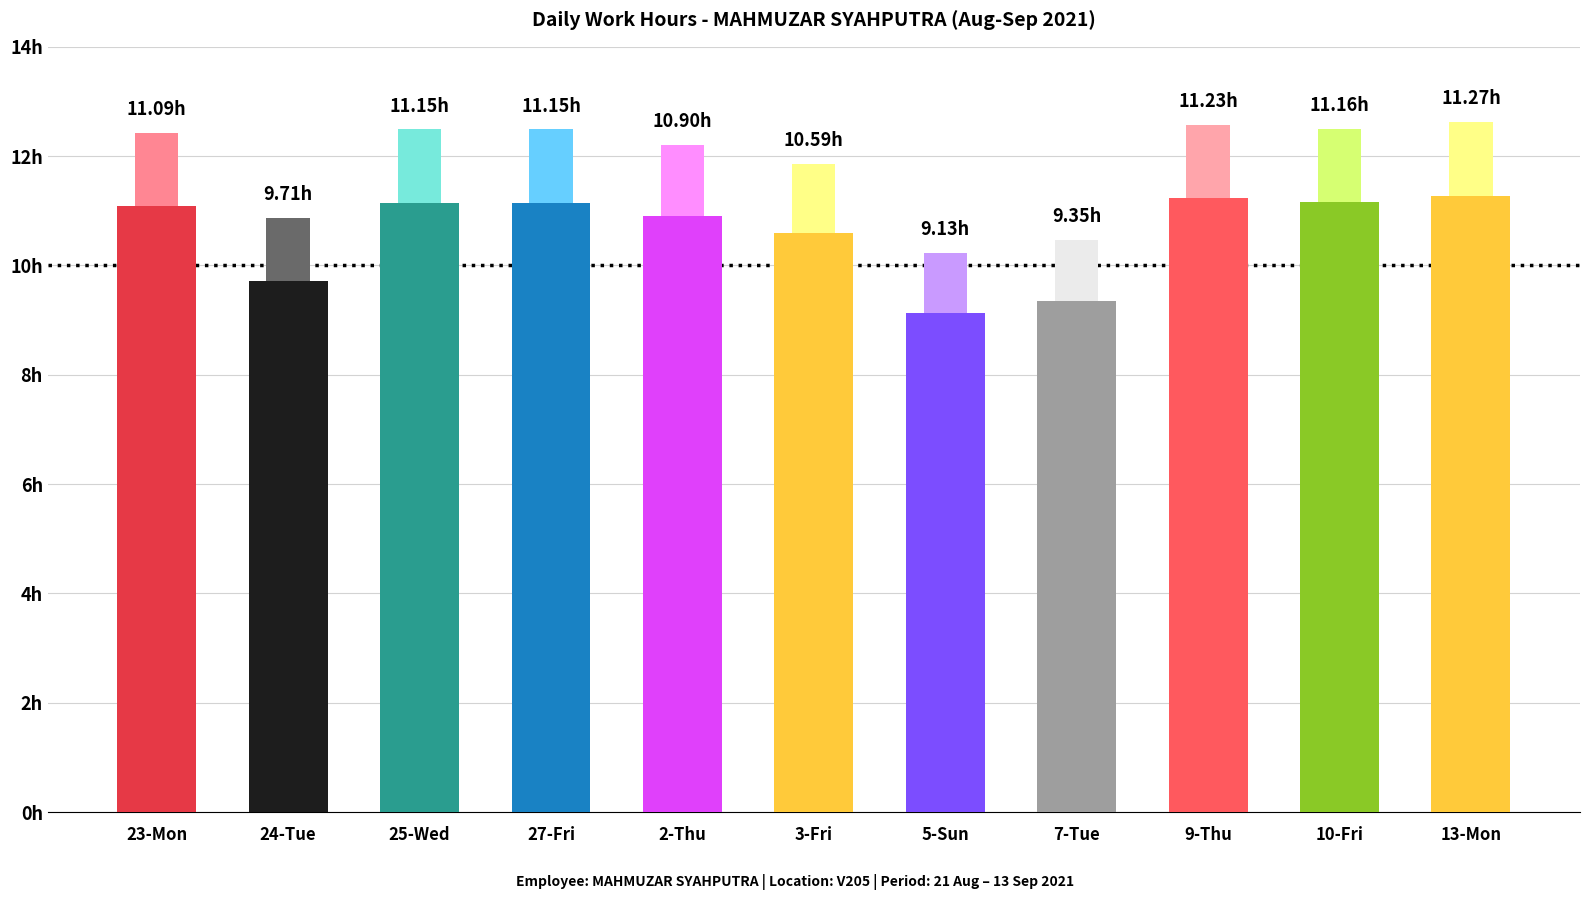

What is the value of the Work Hours bar at the 4th from the left?

11.2